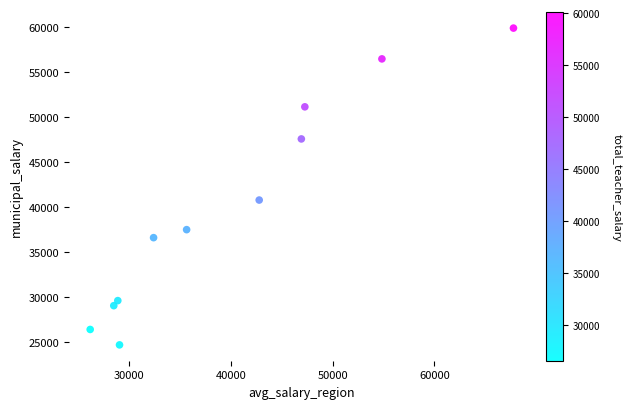

What Y value in the scatter plot is closest to 42293?

40787.0